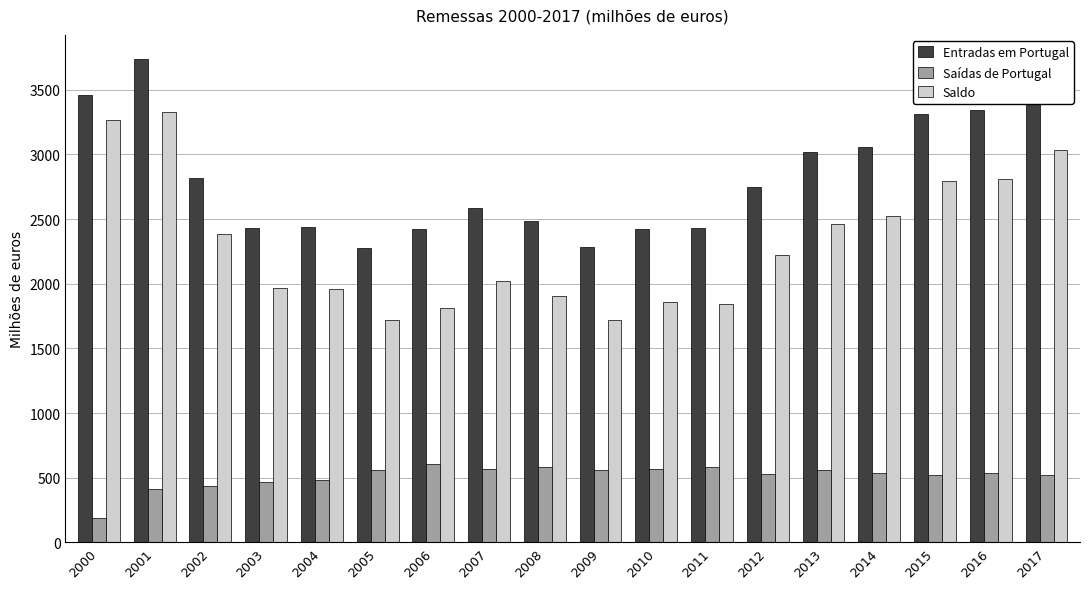

Rank the series by their average value, from lowest to highest.

Saídas de Portugal, Saldo, Entradas em Portugal